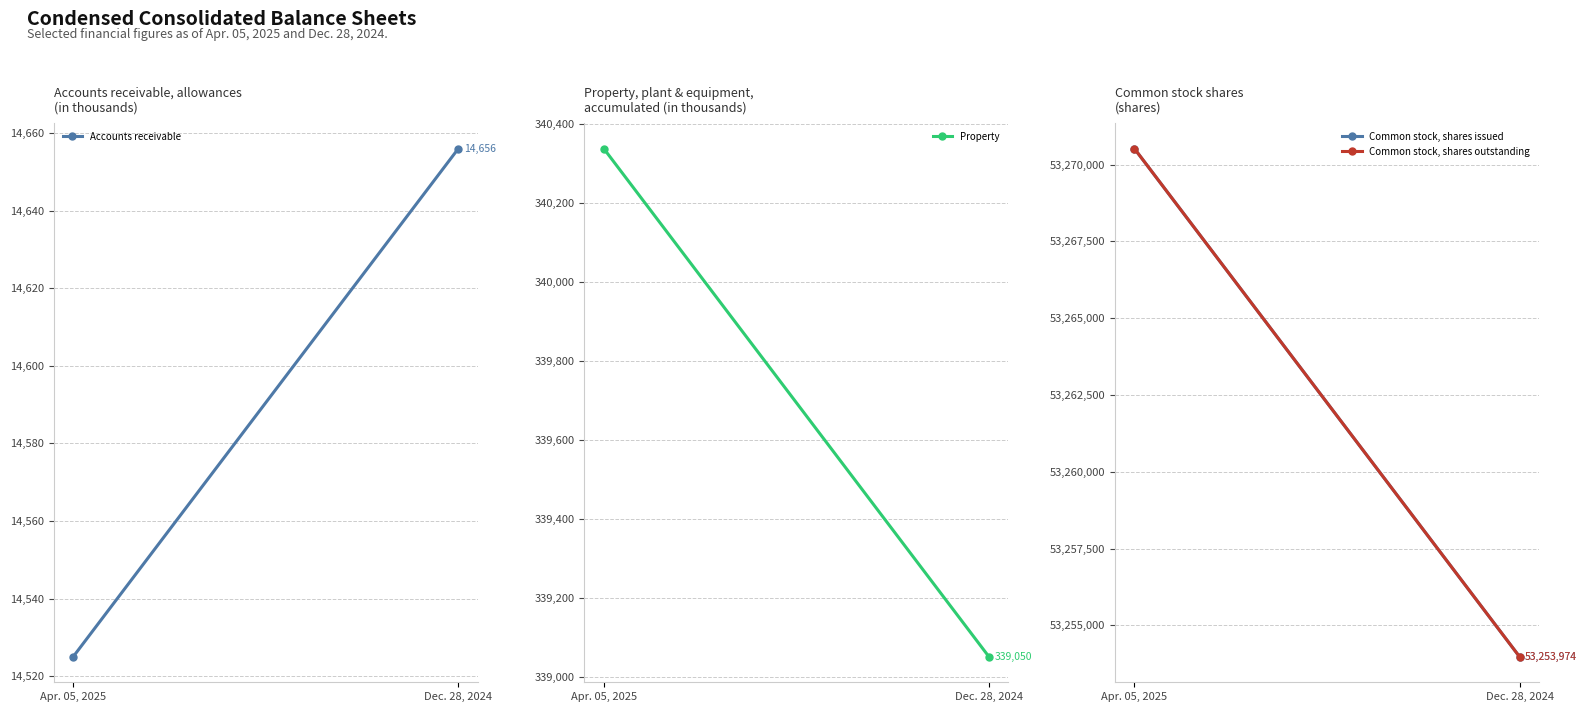

Reading left to right, transcribe all the data shown in this chart.

Accounts receivable, allowances: 14525	14656
Property, plant and equipment, accumulated: 340337	339050
Common stock, shares issued: 53270521	53253974
Common stock, shares outstanding: 53270521	53253974